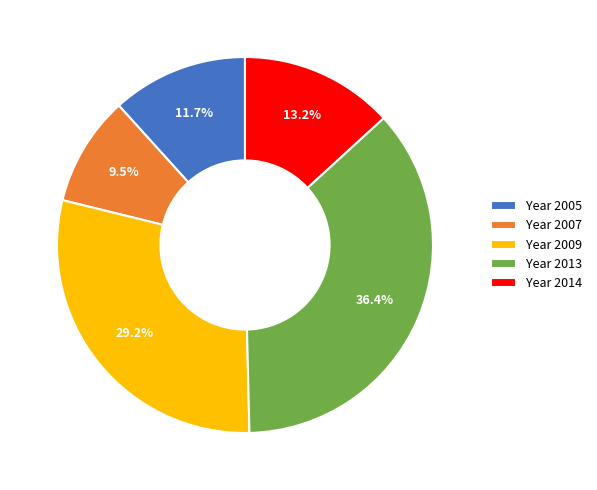

Count the number of slices in the pie.

5